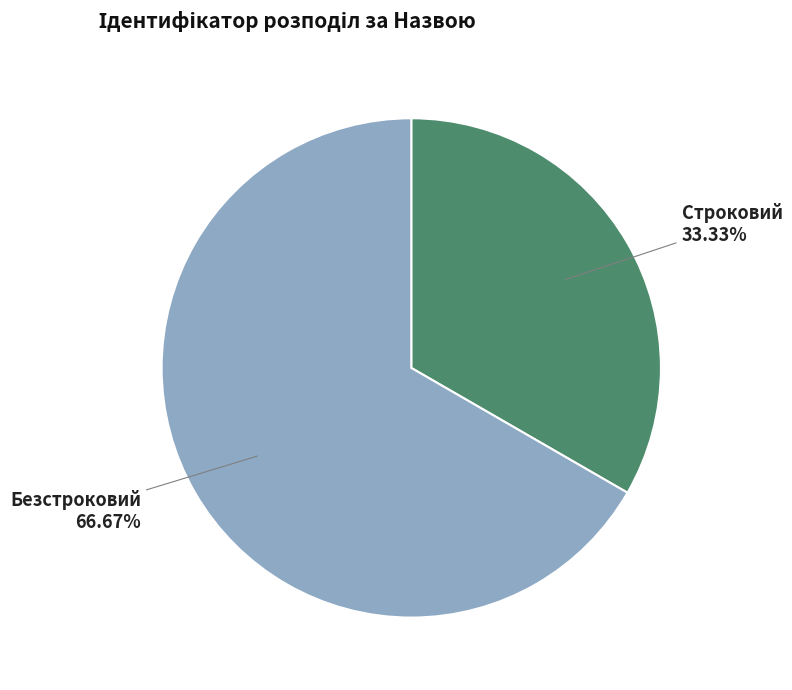

Which has a higher value, Безстроковий or Строковий?

Безстроковий